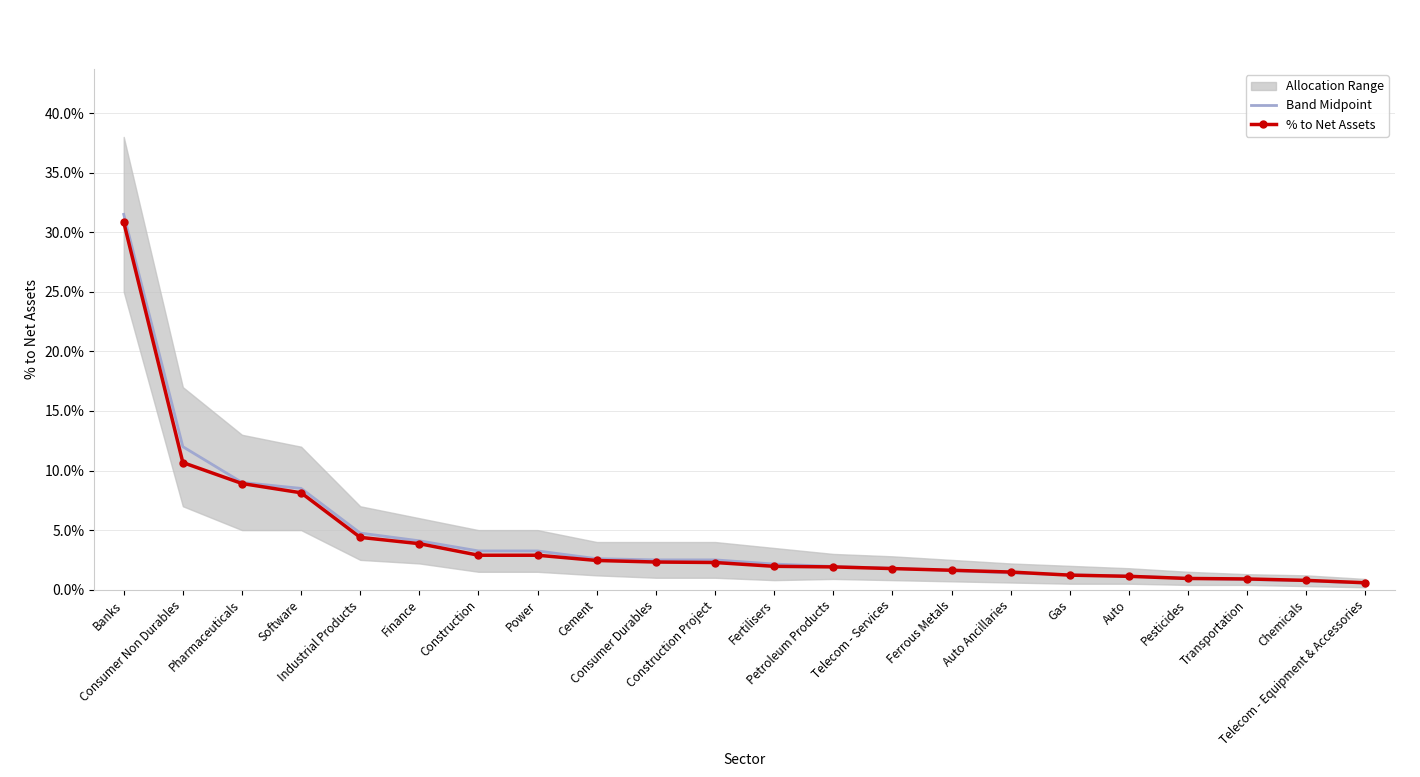

What is the label of the 1st point from the left?

Banks